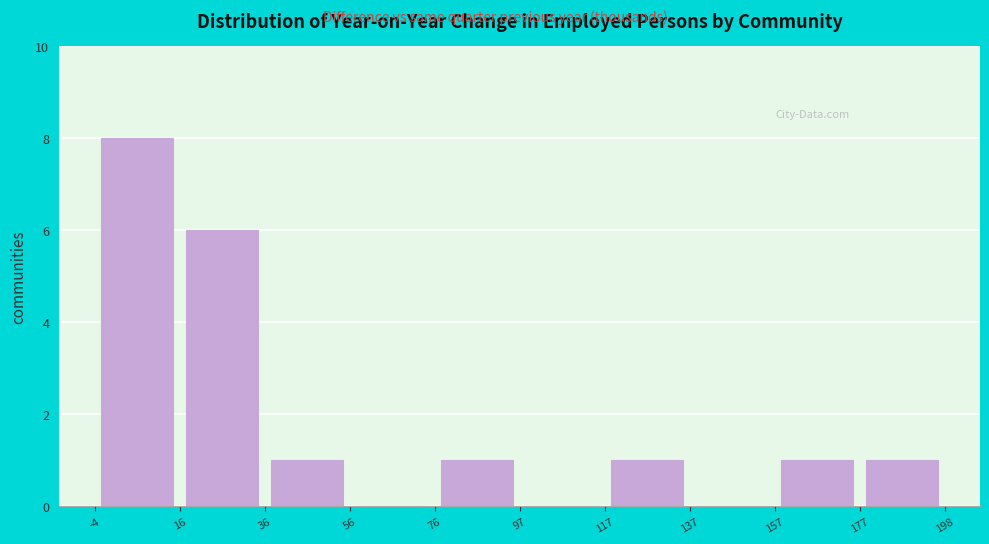

Reading left to right, list every bar in this chart as the range it spans on the x-axis followed by its height. The values are not printed on the chart, so give them approximately, as read against the axis.

-4 to 16: 8
16 to 36: 6
36 to 56: 1
56 to 76: 0
76 to 97: 1
97 to 117: 0
117 to 137: 1
137 to 157: 0
157 to 177: 1
177 to 198: 1